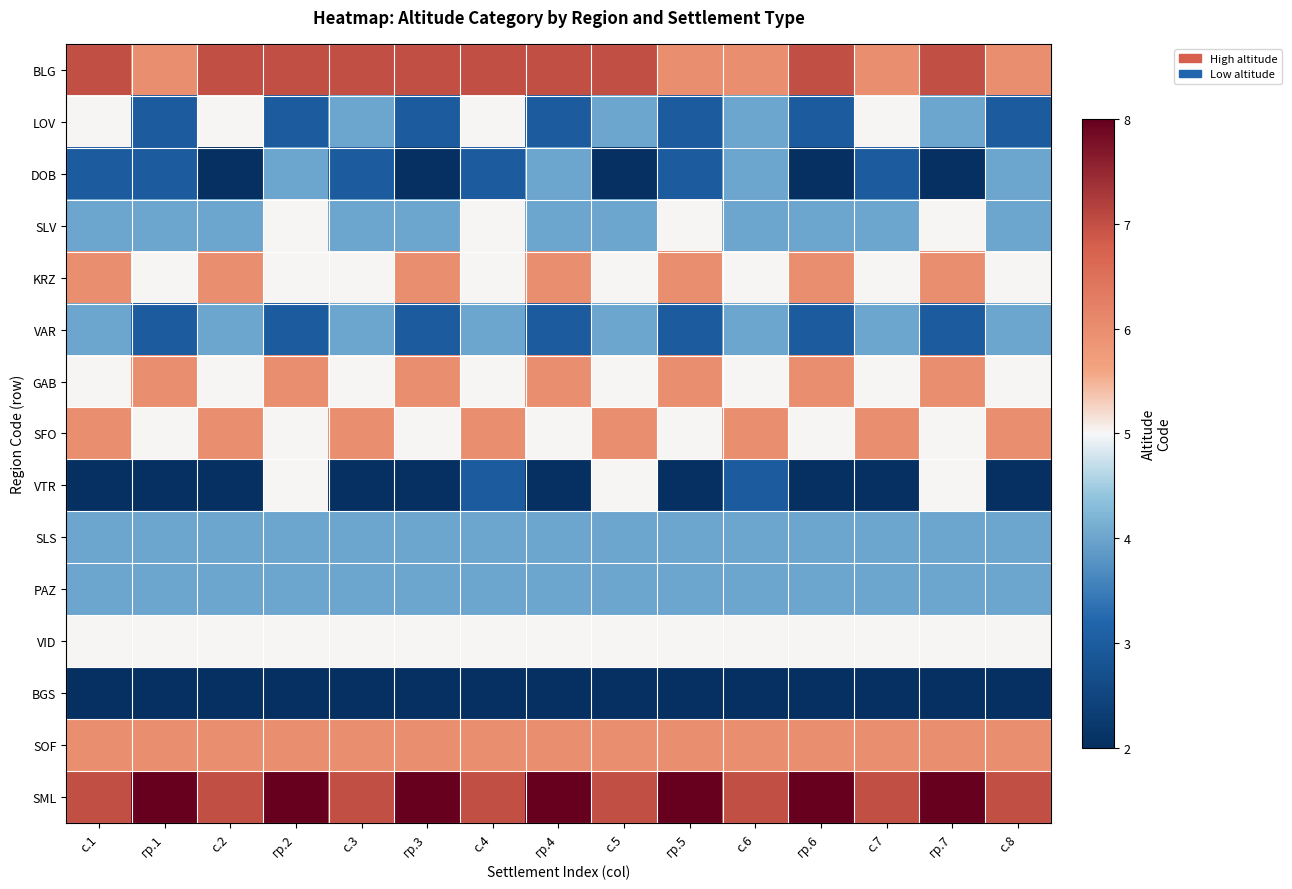

What is the spread (max minus min) of values at с.7?

5